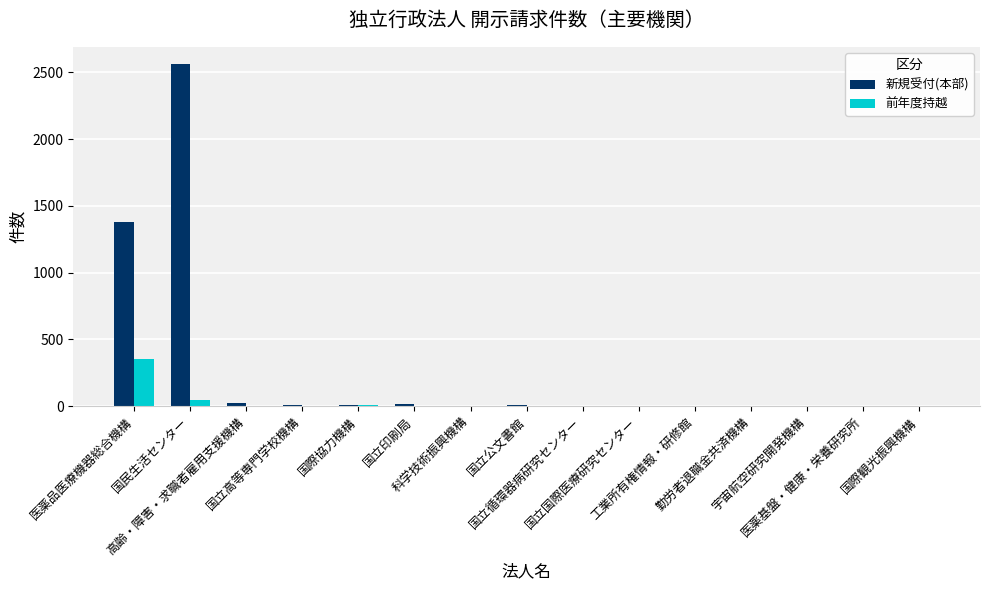

What are all the series names shown in the legend?

新規受付(本部), 前年度持越